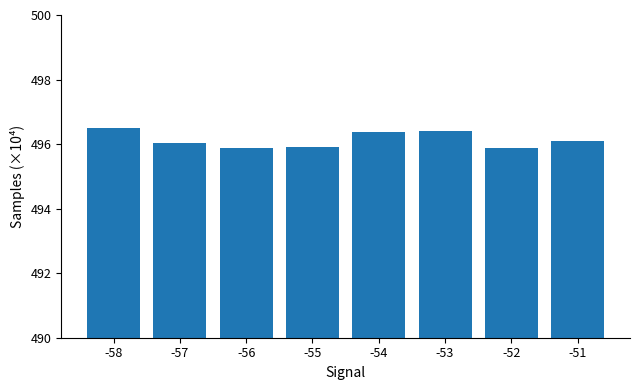

Is it true that the value at -58 is 496.5?

True